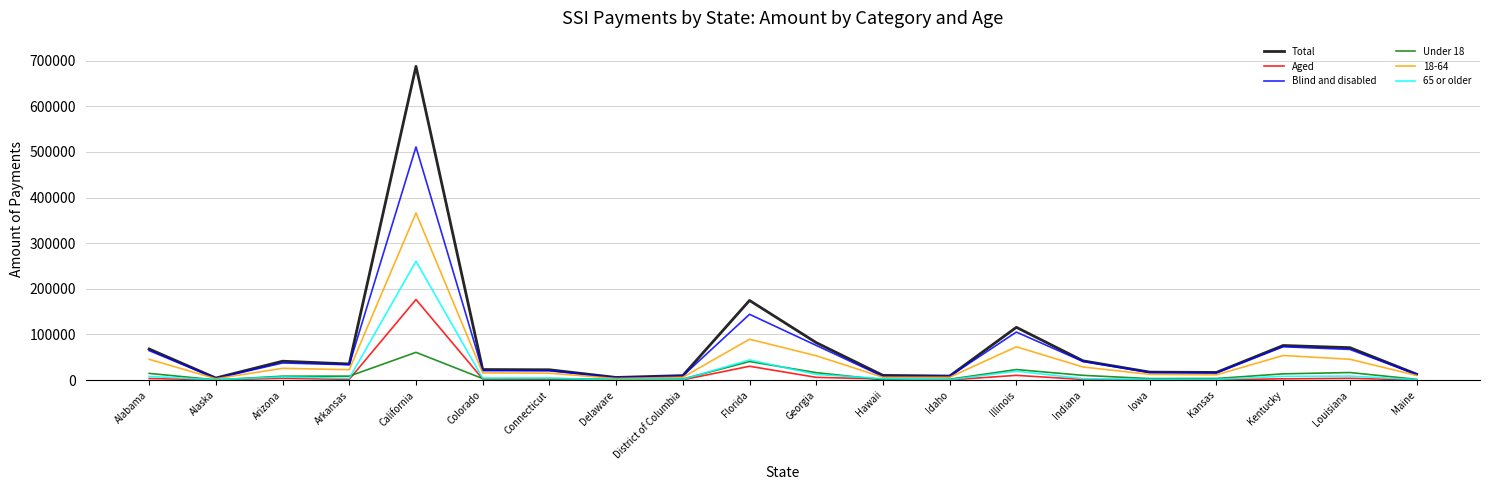

Which series has the widest spread of values?

Total